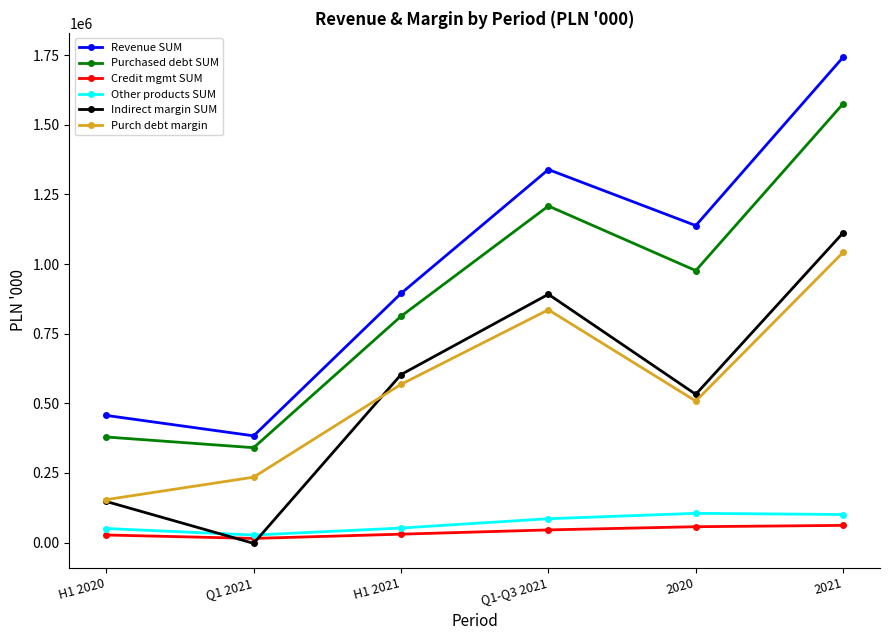

What is the label of the 4th point from the left?

Q1-Q3 2021